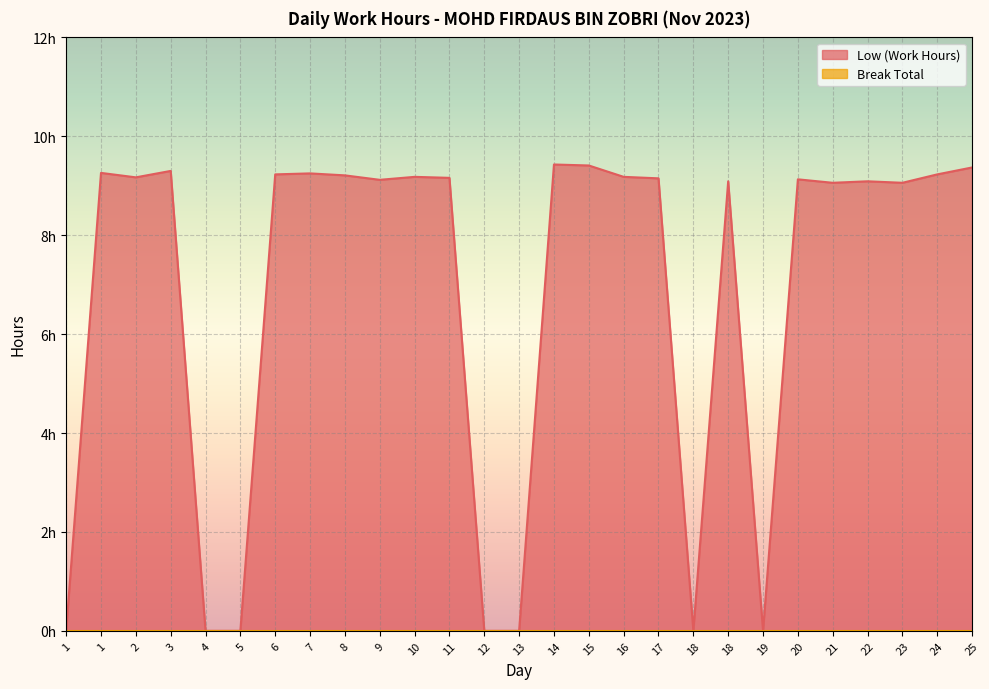

At which label does the data first exceed 9?

1